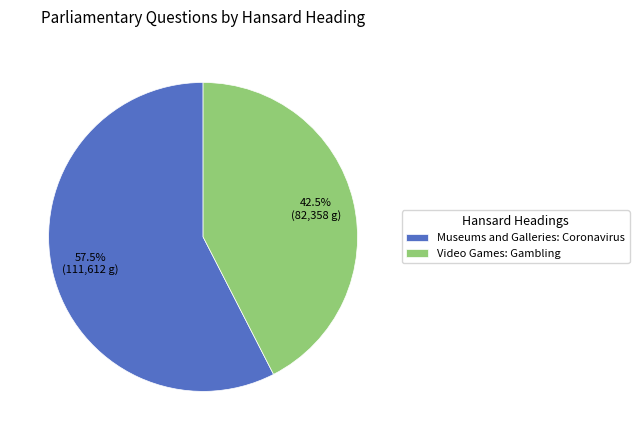

What is the ratio of the value at Museums and Galleries: Coronavirus to the value at Video Games: Gambling?

1.4